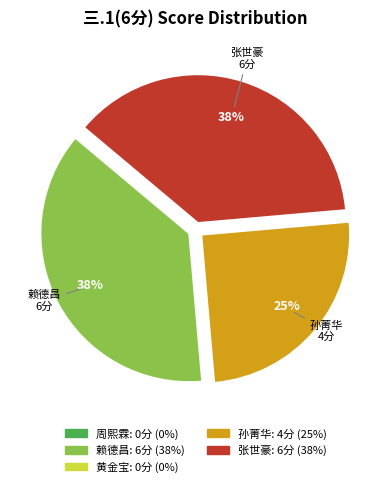

Is there any slice that represents more than half of the pie?

No